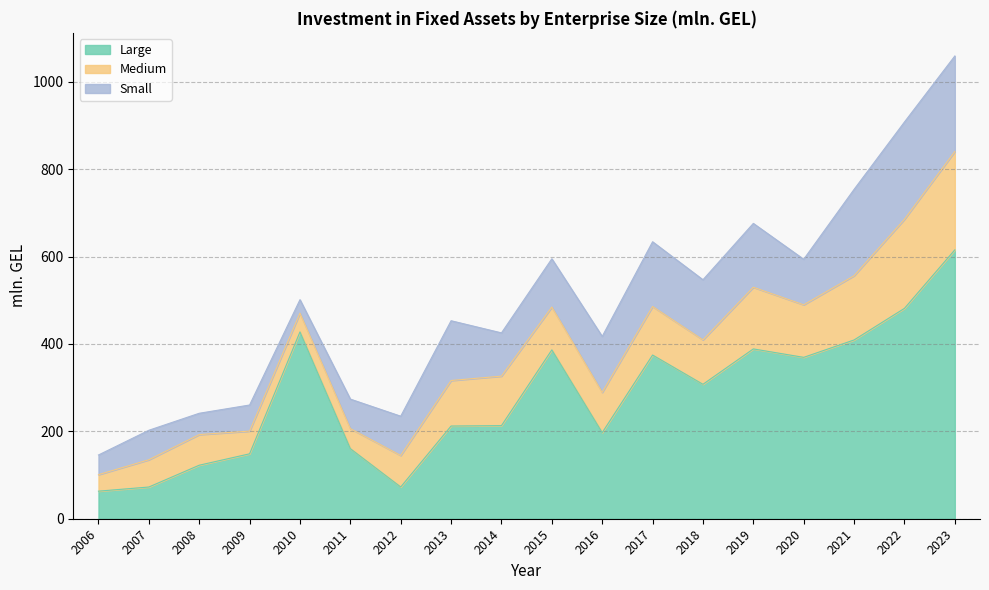

The value of Large at 2020 is 369.4. True or false?

True